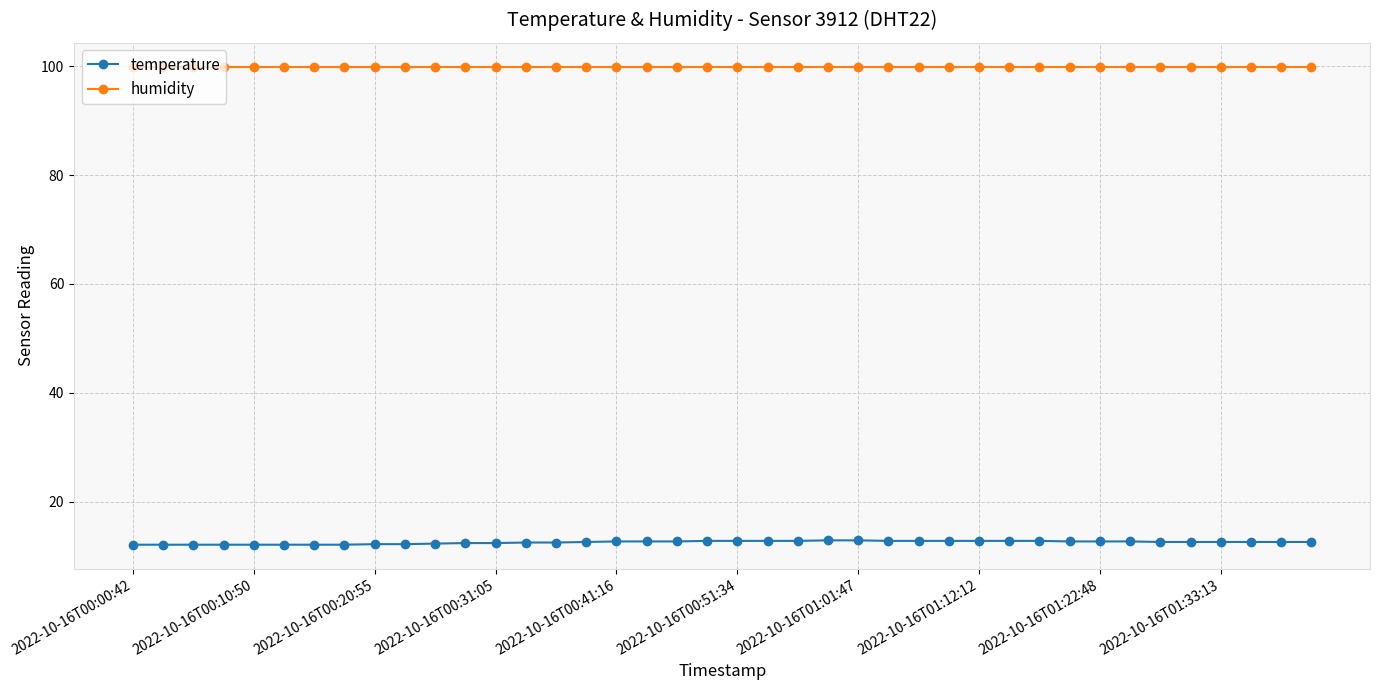

Rank the series by their average value, from lowest to highest.

temperature, humidity